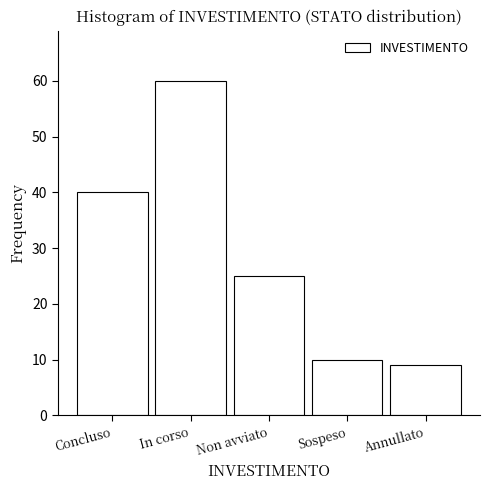

Reading left to right, transcribe all the data shown in this chart.

40	60	25	10	9